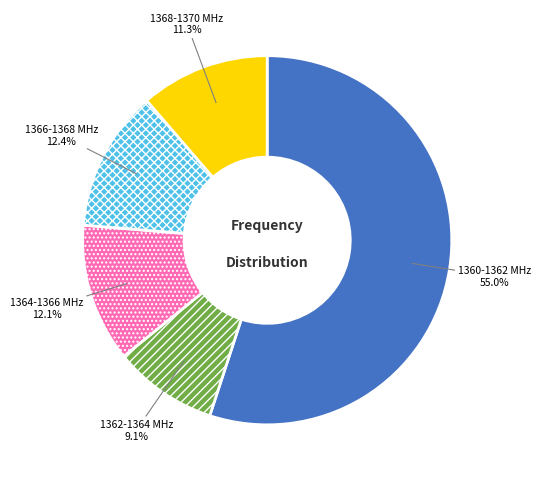

Which has a higher value, 1362-1364 MHz or 1364-1366 MHz?

1364-1366 MHz